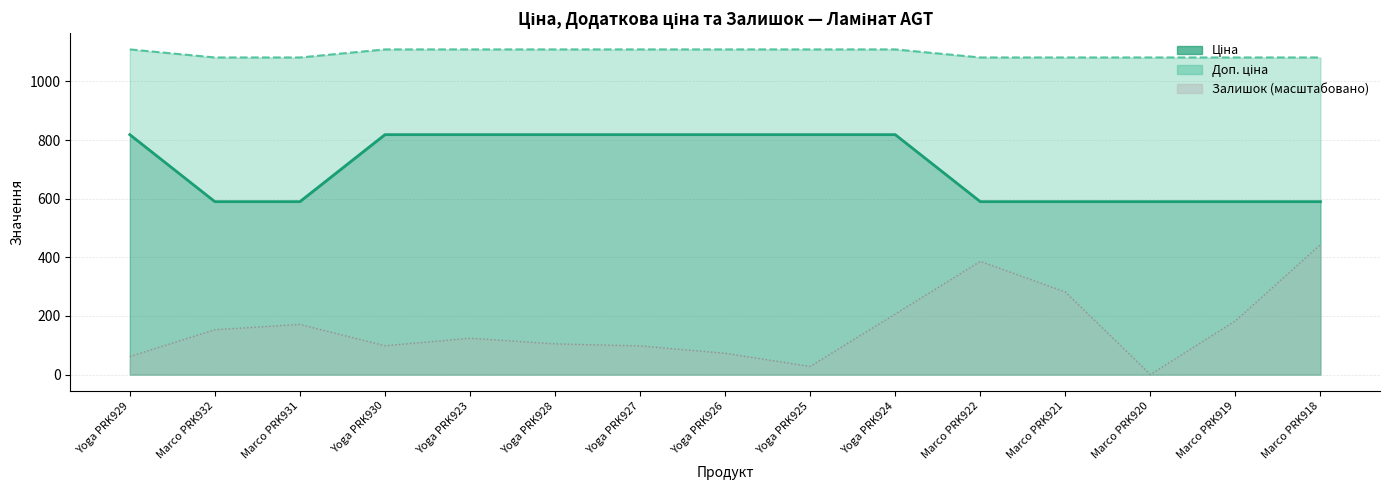

How many lines are shown in the chart?

3